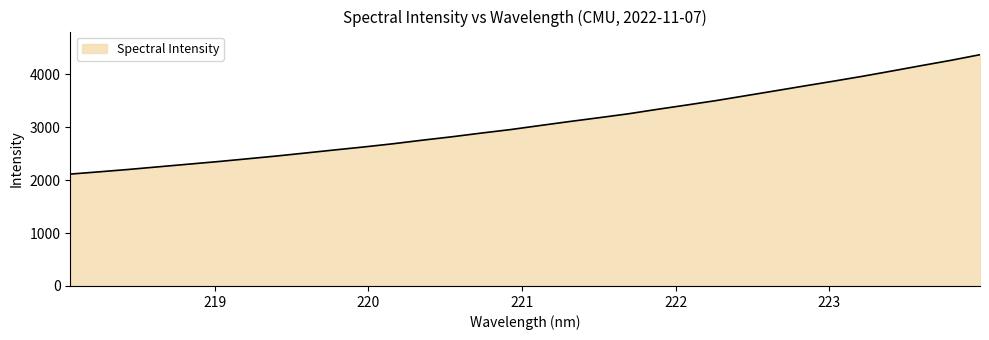

What is the minimum value shown in the chart?

2114.6